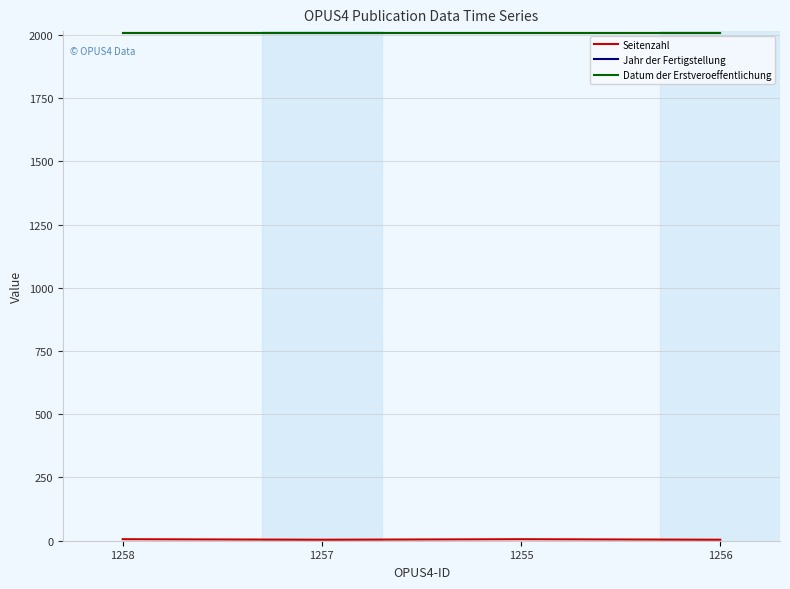

Does the chart have visible grid lines?

Yes